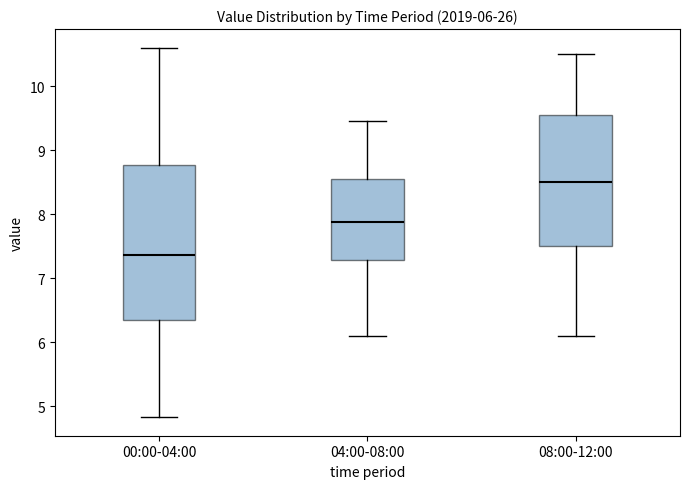

Comparing the boxes themselves (not the whiskers), which one is the tallest?

00:00-04:00